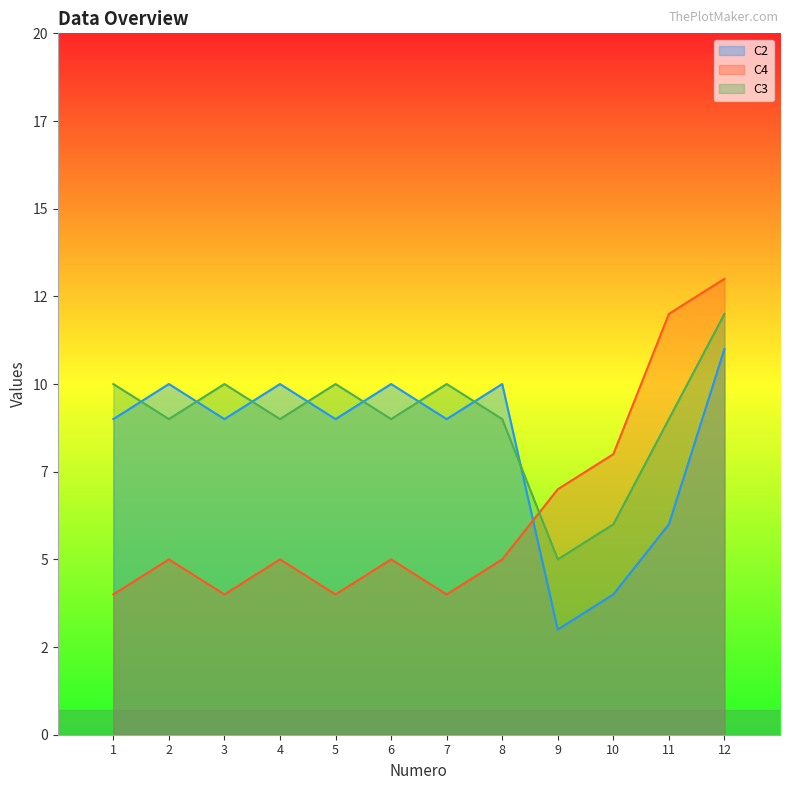

Does the chart display data point markers on the line(s)?

No